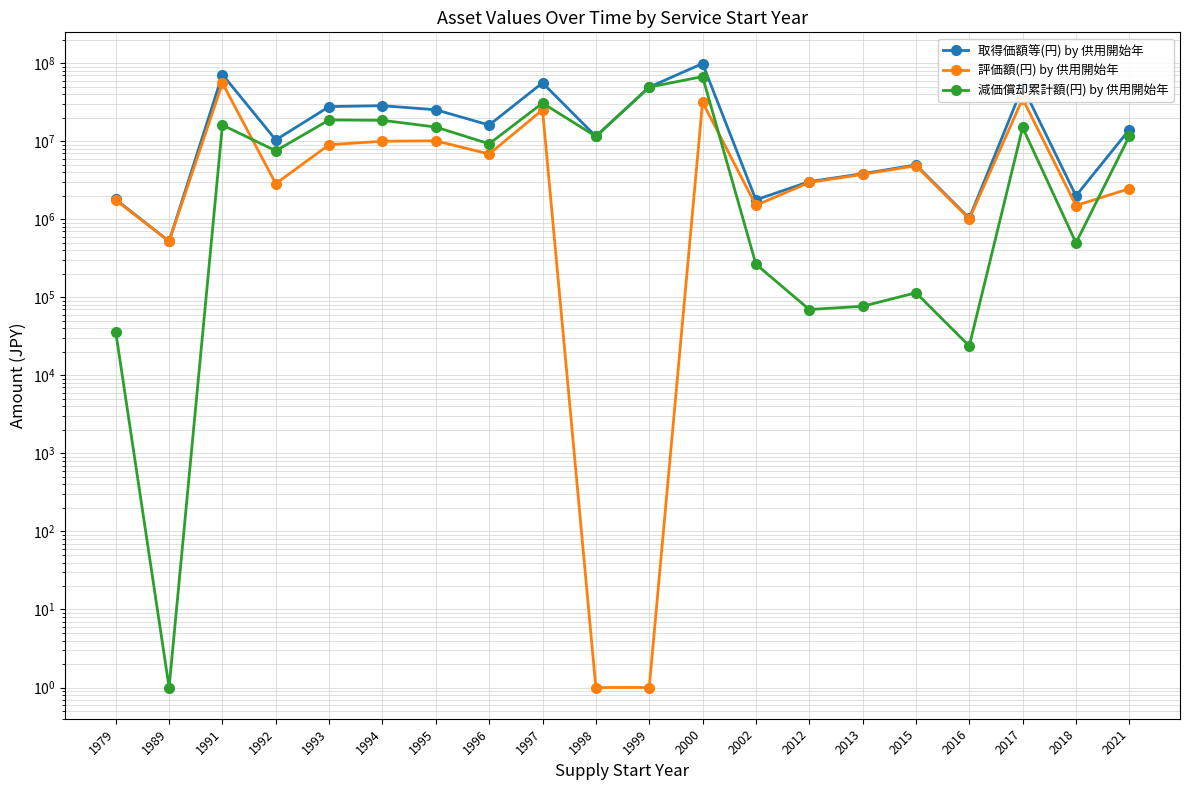

Rank the series by their maximum value, from lowest to highest.

評価額(円) by 供用開始年, 減価償却累計額(円) by 供用開始年, 取得価額等(円) by 供用開始年